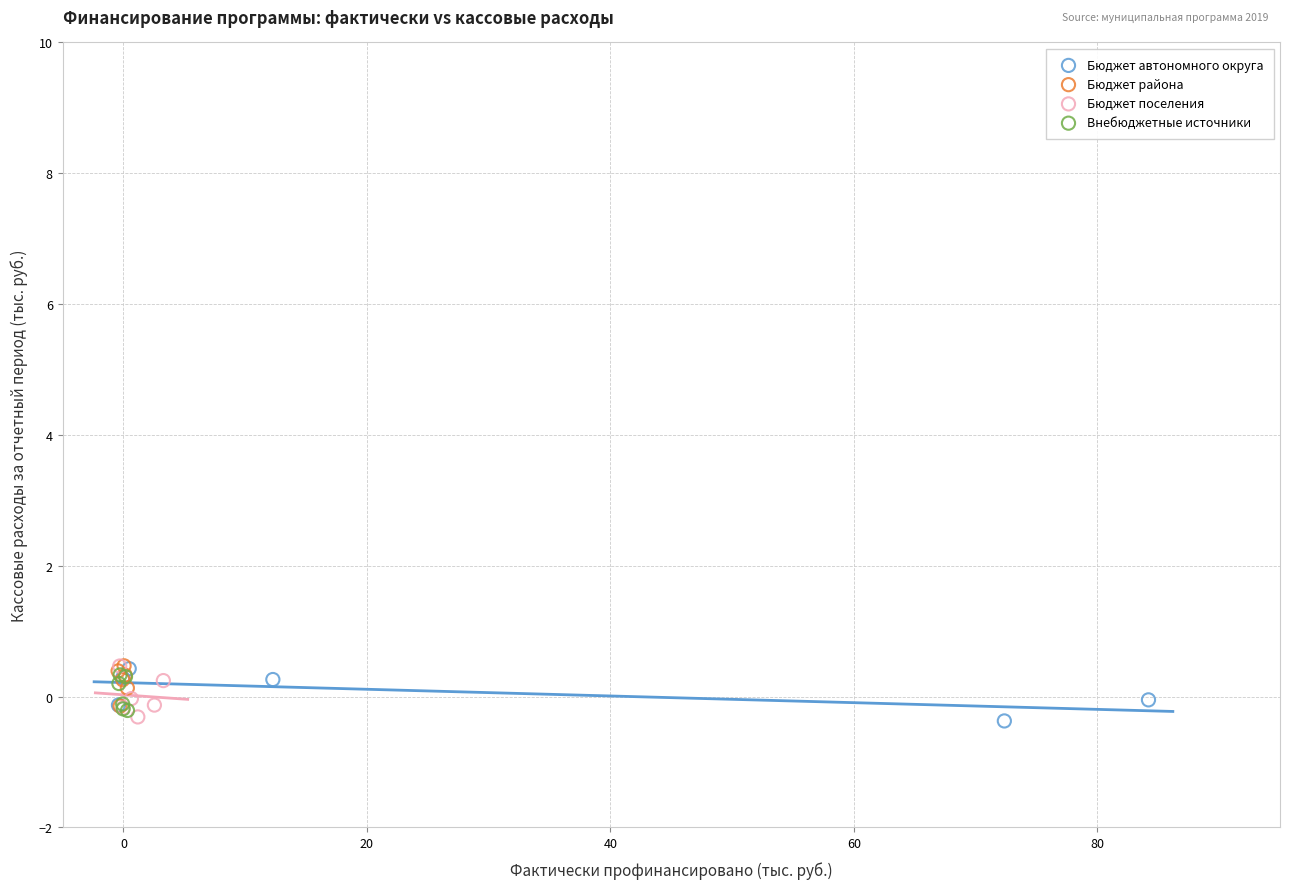

What are all the series names shown in the legend?

Бюджет автономного округа, Бюджет района, Бюджет поселения, Внебюджетные источники